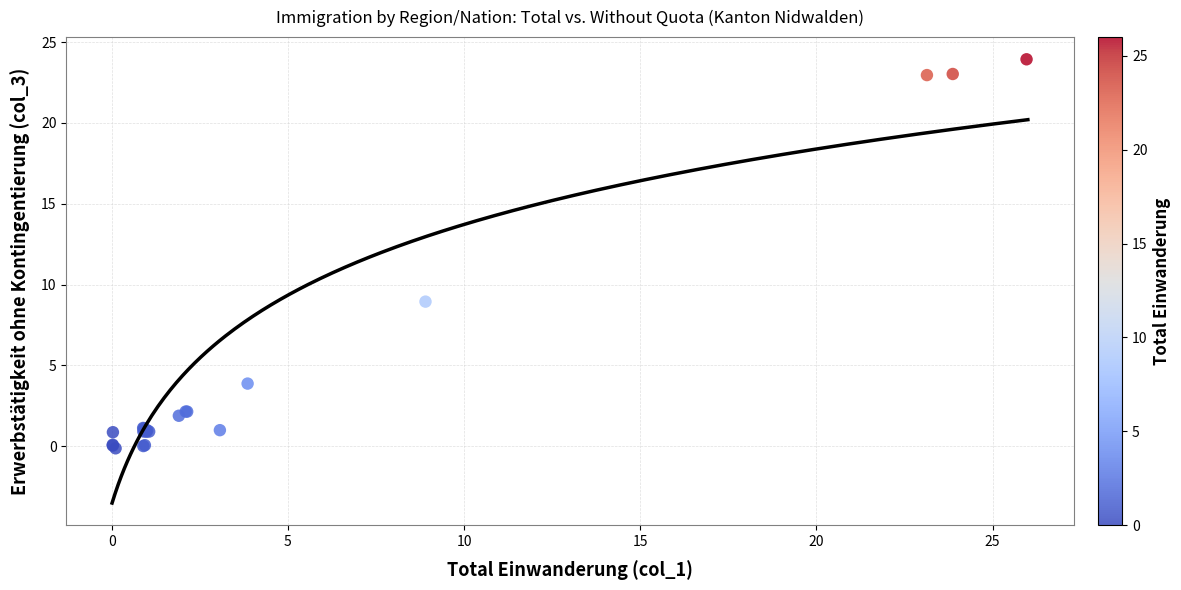

What Y value in the scatter plot is closest to 11?

8.9